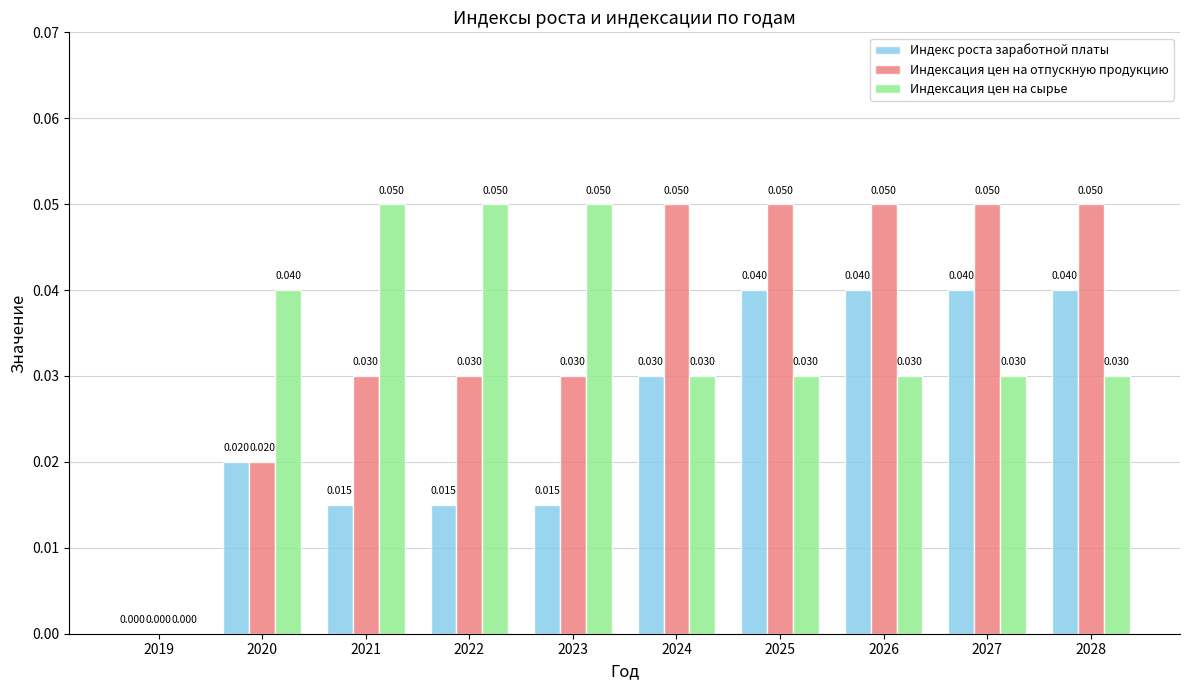

Which series has the largest total across all categories?

Индексация цен на отпускную продукцию